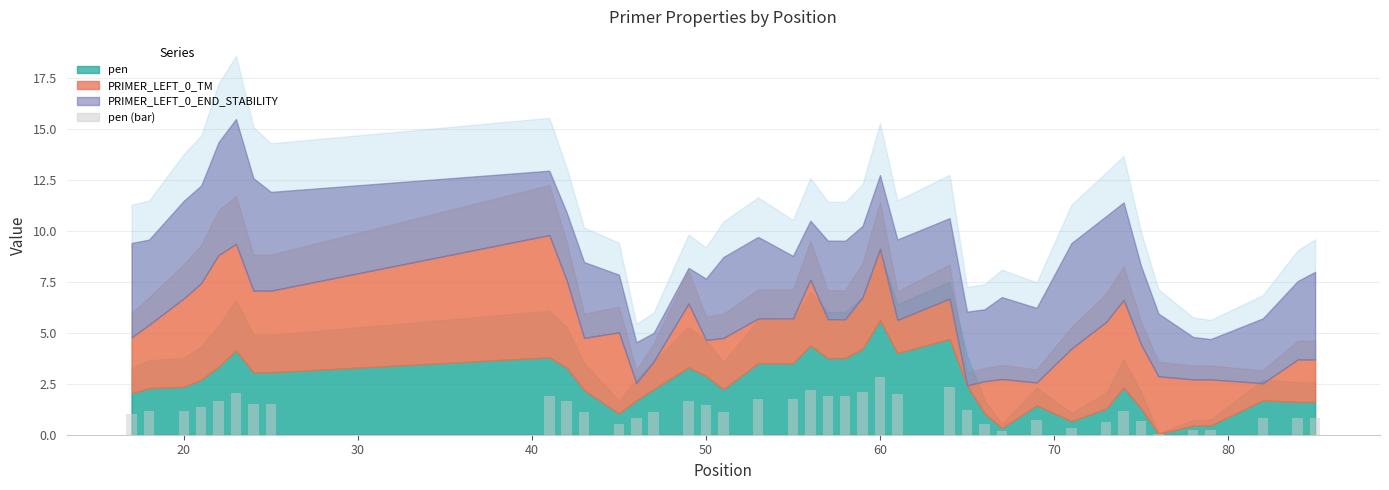

What is the maximum value shown in the chart?

2.8